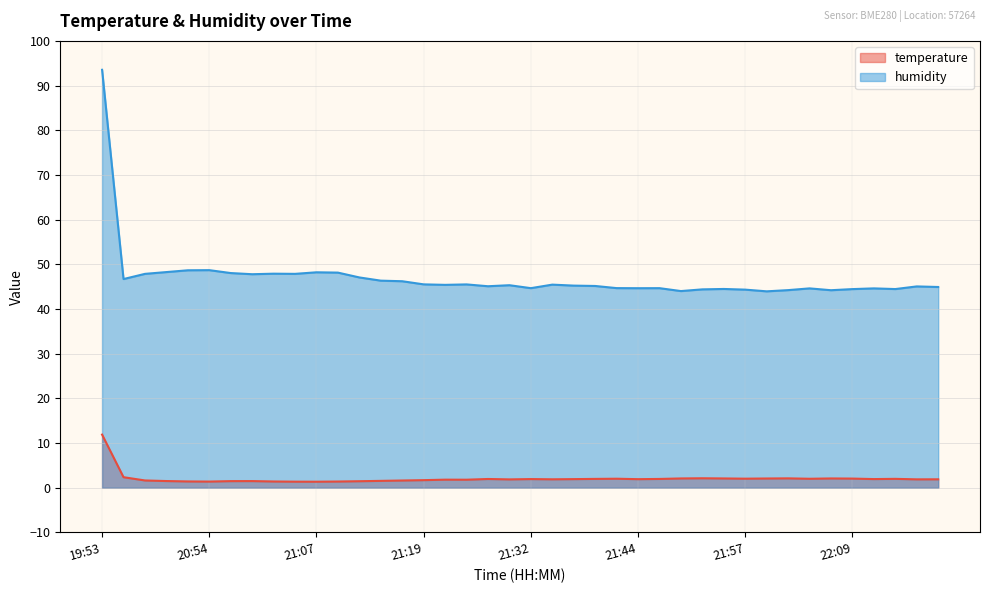

What is the value of the temperature point at the 16th from the left?

1.7